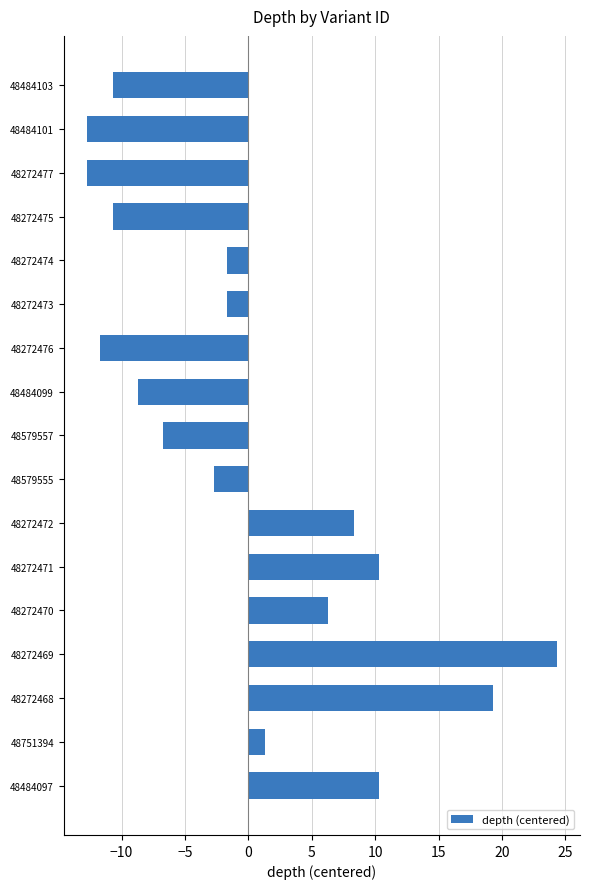

What is the approximate value at 48272475?

-10.7